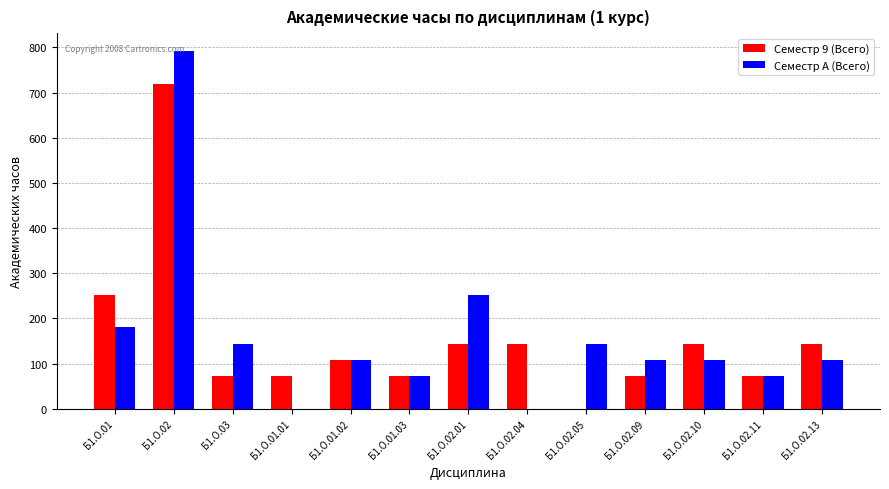

True or false: Семестр A (Всего) has a value of 72 at Б1.О.02.05.

False